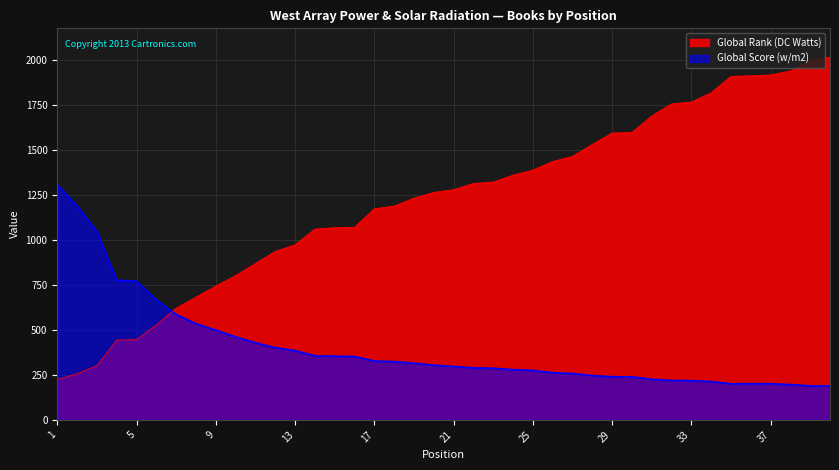

True or false: Global Score (w/m2) has a value of 138 at 21.

False